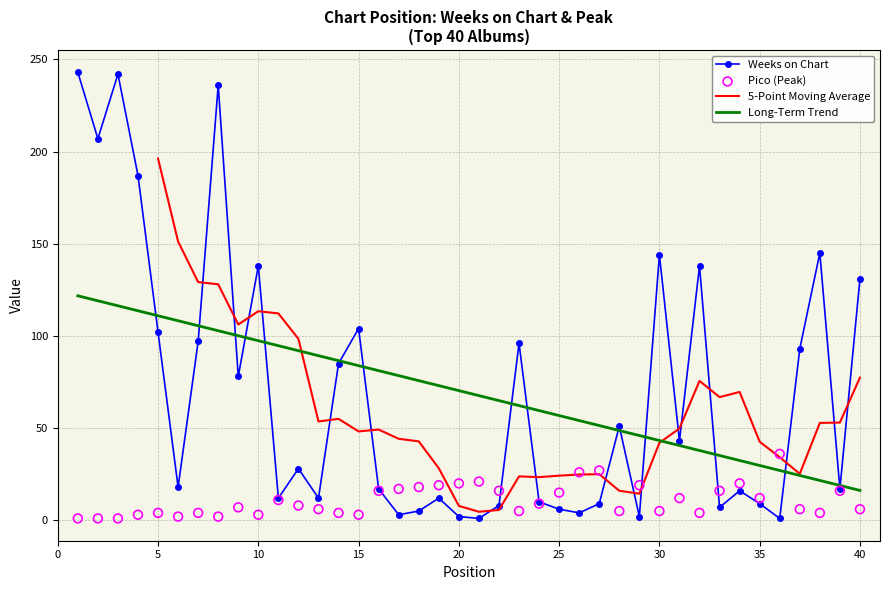

The Weeks on Chart series shows 255.9 at 30. True or false?

False